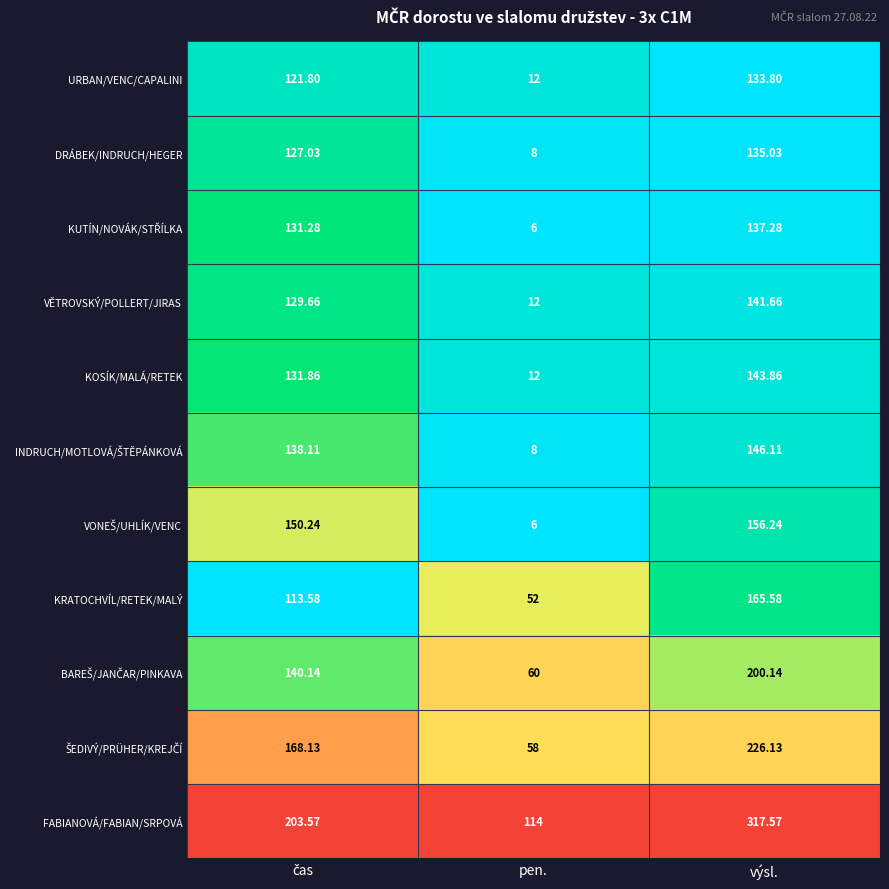

What is the difference between the highest and lowest values at pen.?

108.0